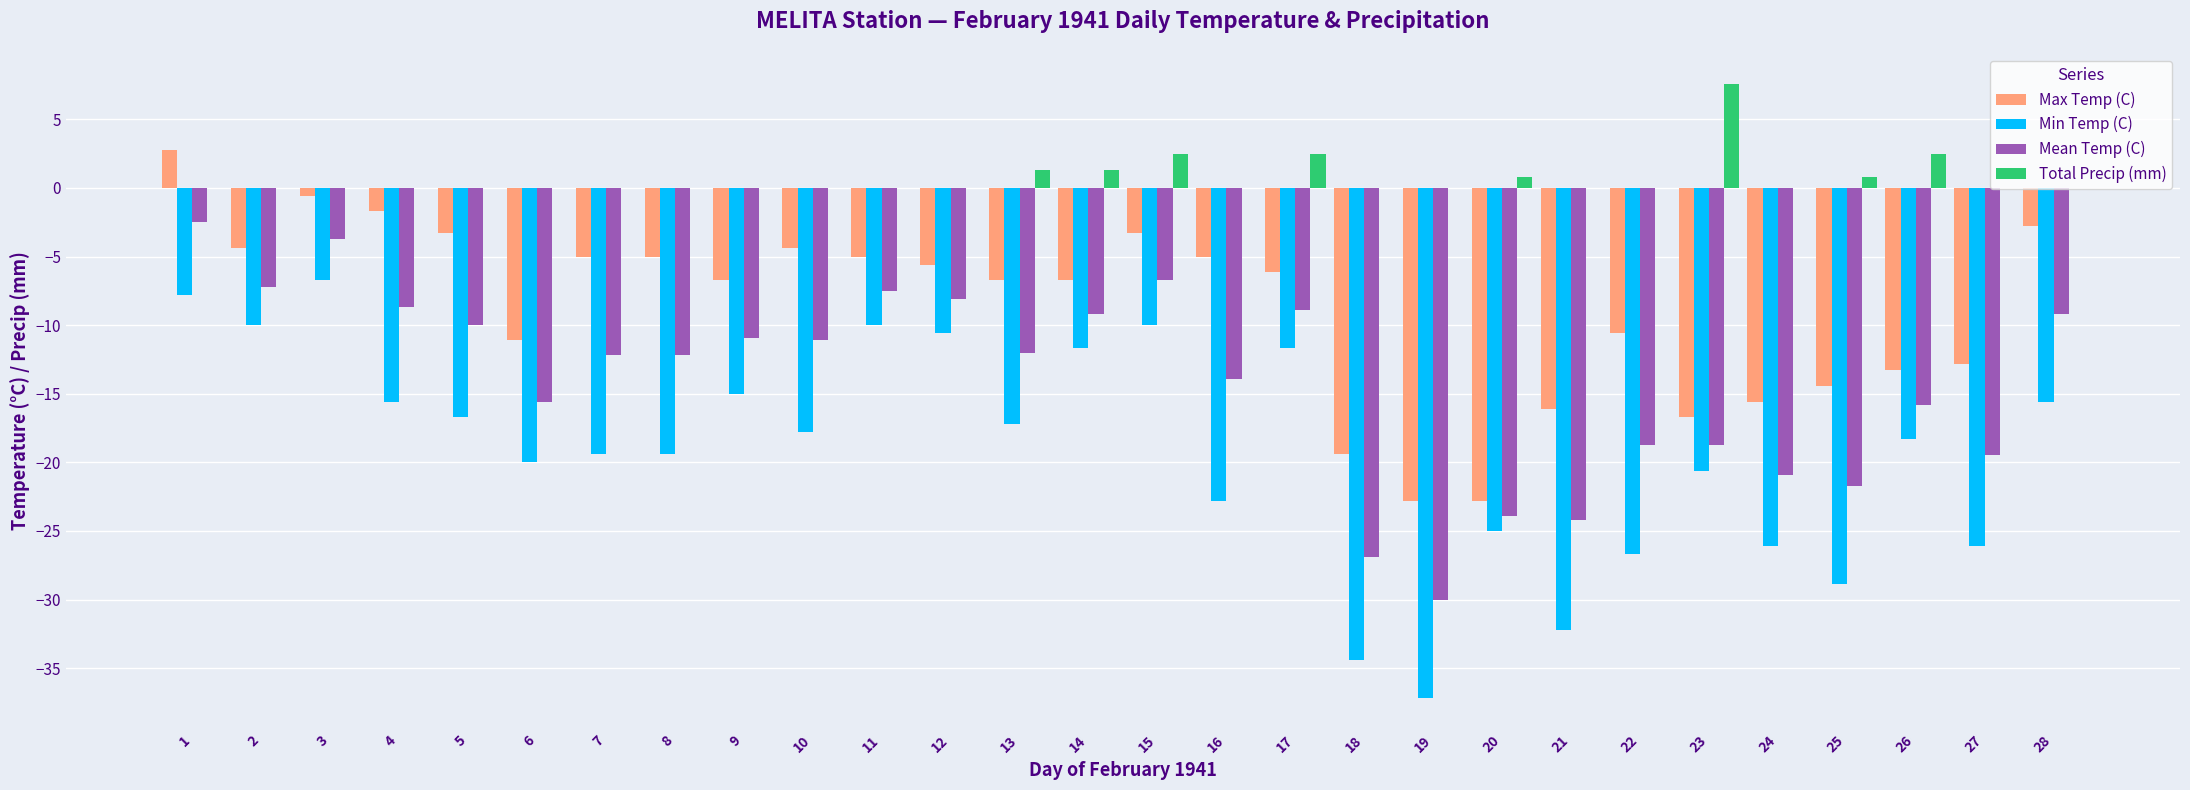

What is the total value across all series at 14?

-26.3